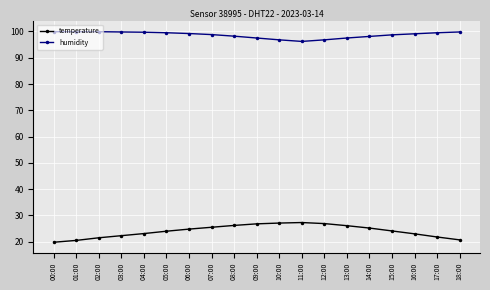

What is the maximum value for temperature?

27.3